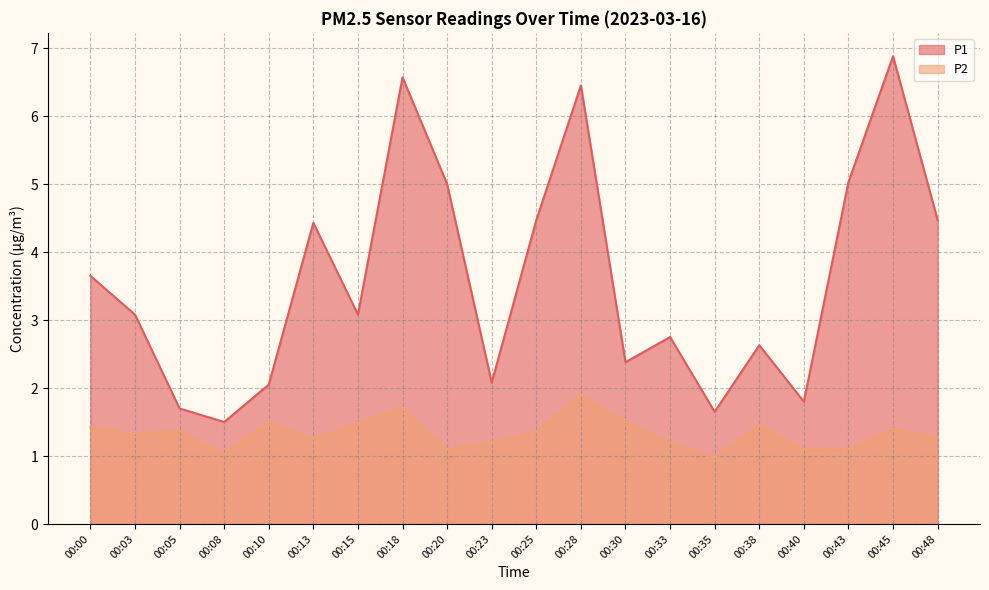

What is the sum of all P2 values?

26.6